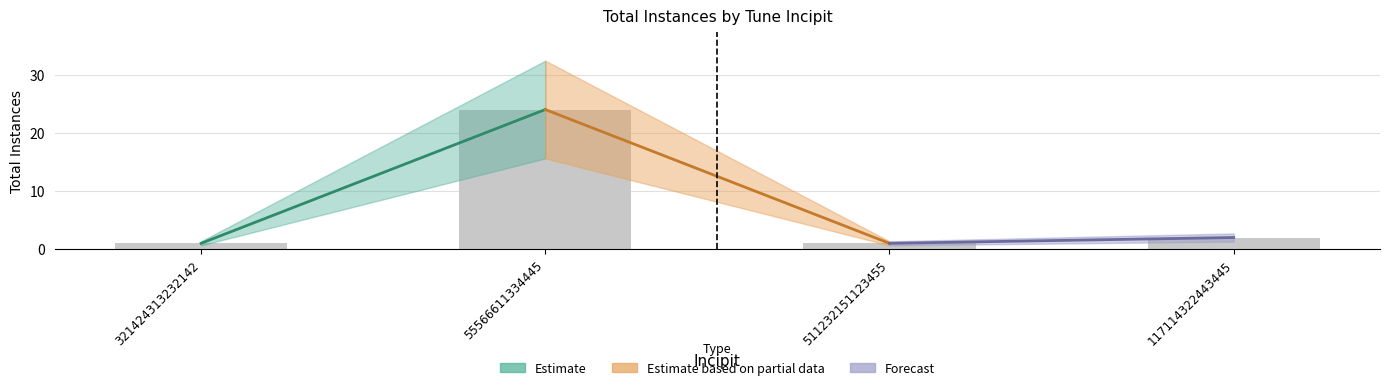

What is the label of the 4th bar from the right?

321424313232142